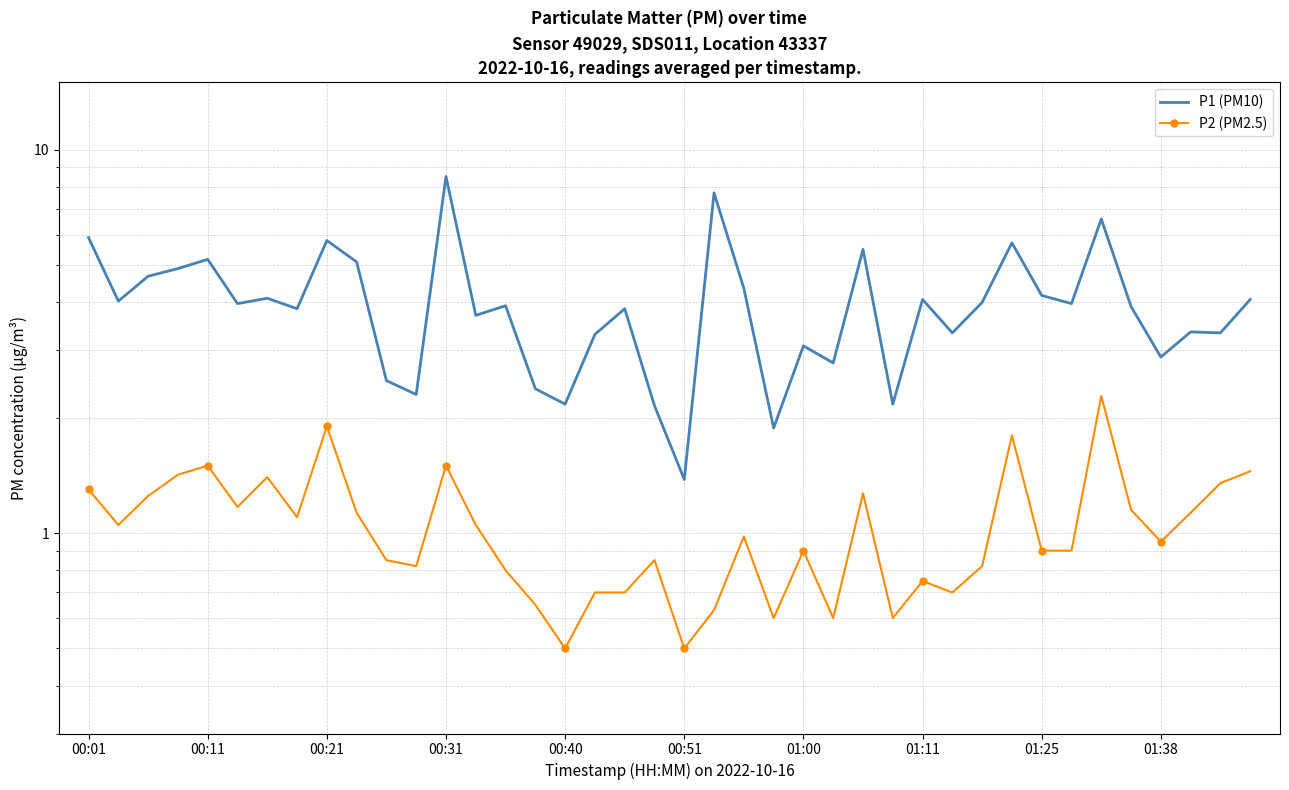

The value of P2 (PM2.5) at 26 is 0.7. True or false?

False